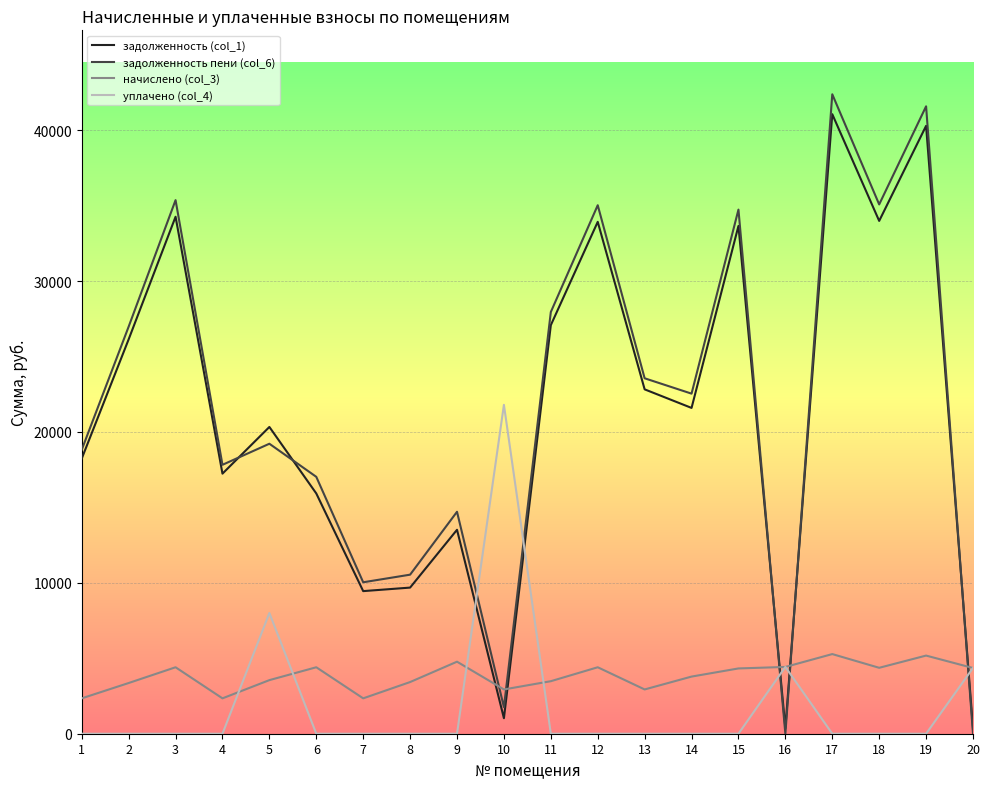

What is the total value across all series at 3?

74028.0